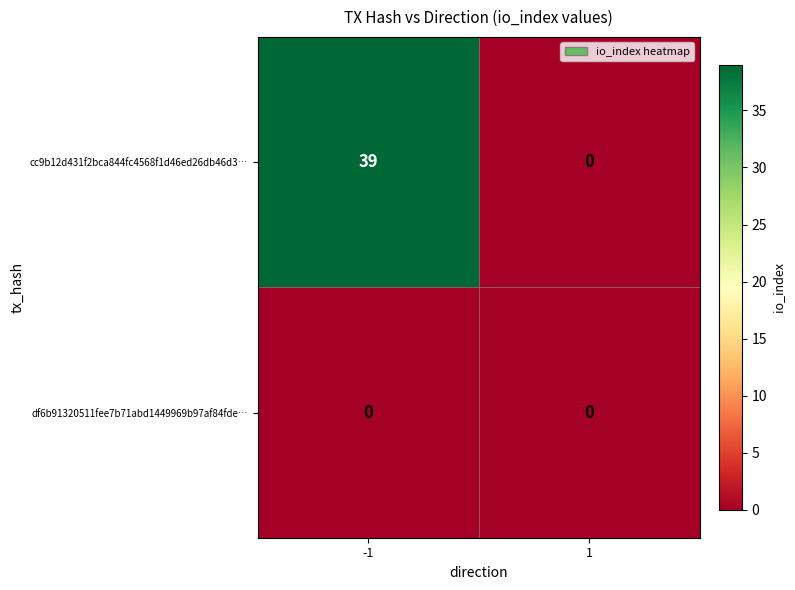

What is the approximate value of cc9b12d431f2bca844fc4568f1d46ed26db46d3… at -1, to the nearest 5?

40